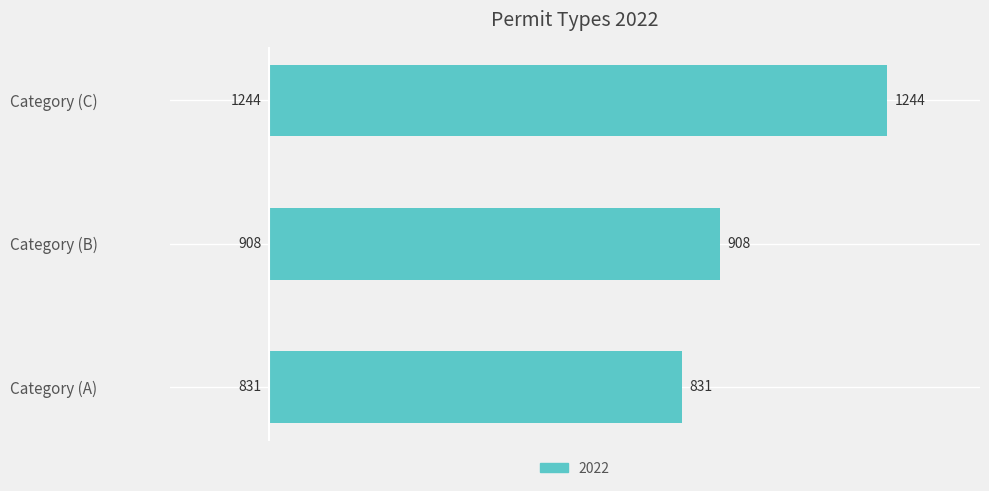

At which category does the chart reach its minimum across all series?

Category (A)